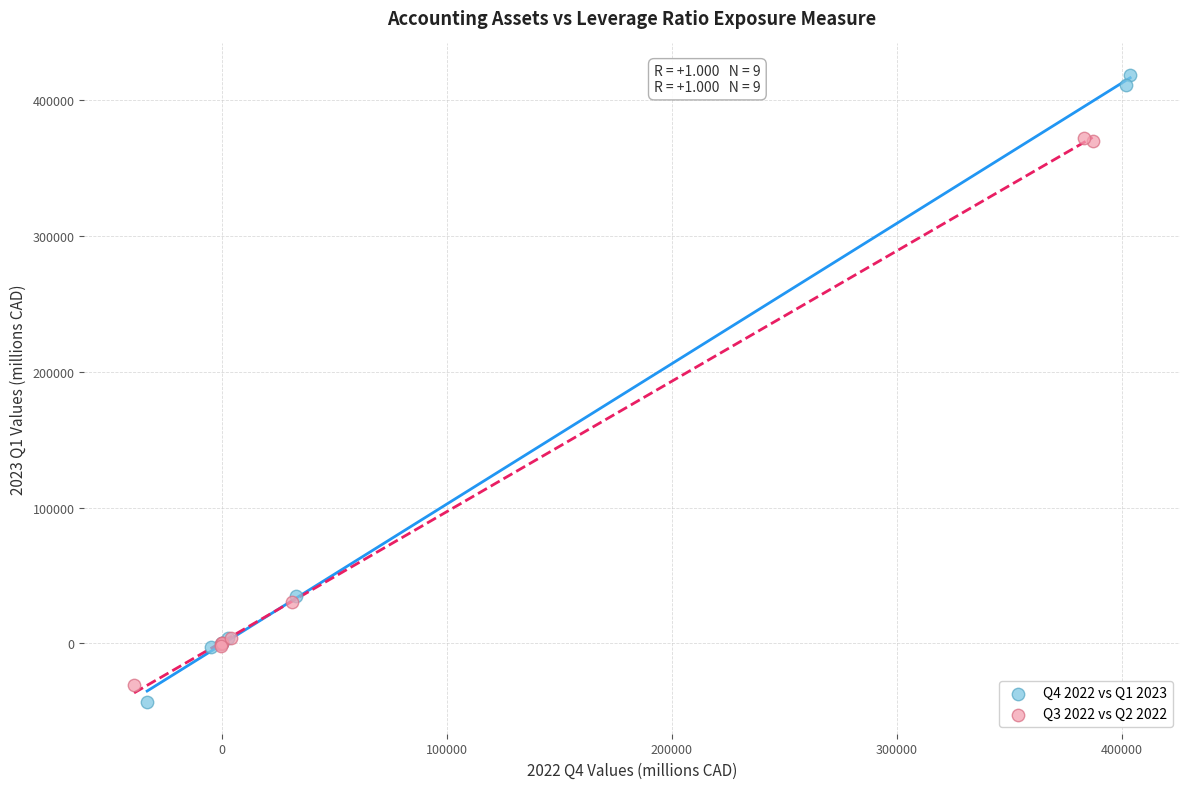

Which series has the largest Y range (max minus min)?

Q4 2022 vs Q1 2023